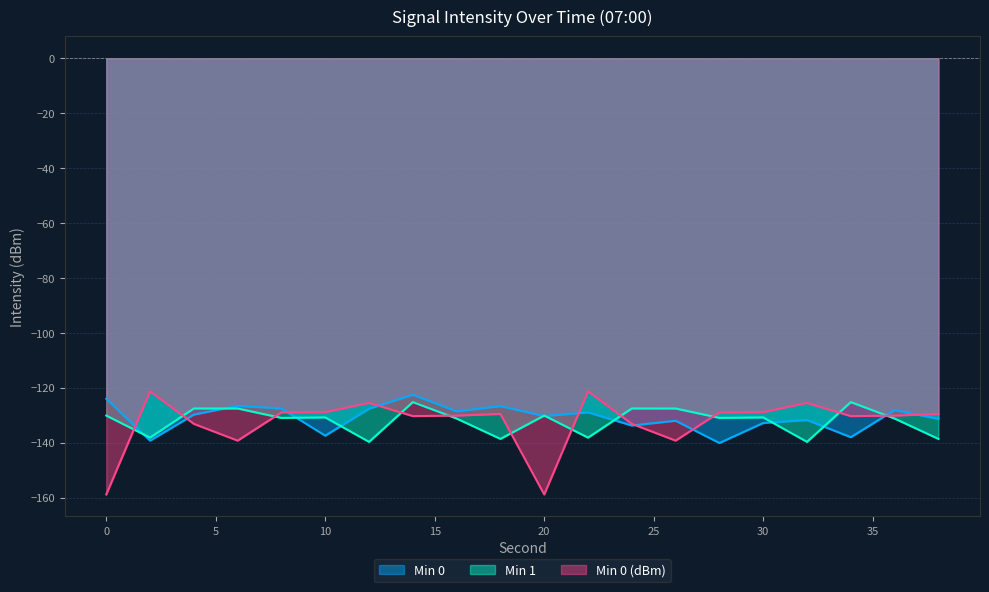

Reading left to right, what are all the values shown in this chart?

Min 0: -124.0	-139.2	-129.8	-126.6	-127.5	-137.4	-127.6	-122.5	-128.6	-126.7	-130.3	-128.9	-133.7	-132.0	-140.1	-132.8	-131.7	-138.0	-128.1	-131.3
Min 1: -130.1	-138.1	-127.5	-127.5	-131.0	-130.8	-139.7	-125.2	-131.2	-138.6	-130.1	-138.1	-127.5	-127.5	-131.0	-130.8	-139.7	-125.2	-131.2	-138.6
Min 0 (dBm): -158.8	-121.3	-133.1	-139.2	-129.0	-128.9	-125.5	-130.3	-130.1	-129.5	-158.8	-121.3	-133.1	-139.2	-129.0	-128.9	-125.5	-130.3	-130.1	-129.5